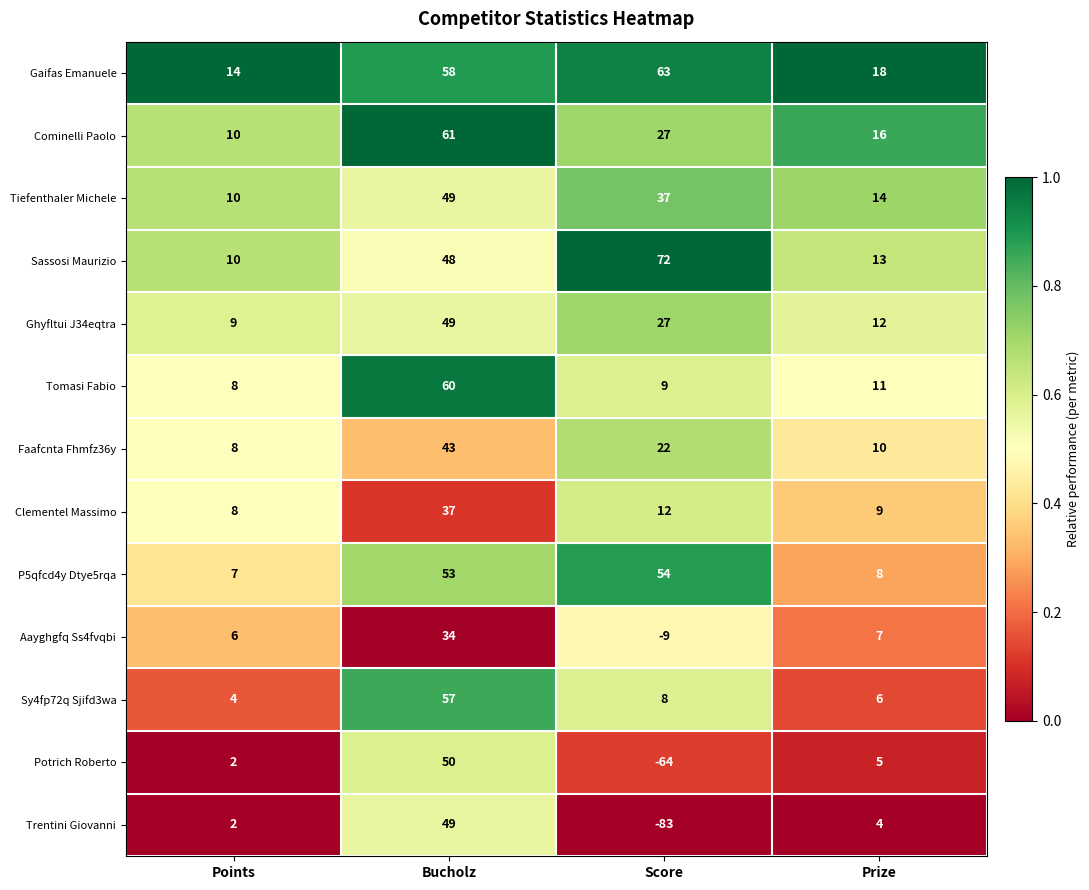

Is it true that Faafcnta Fhmfz36y equals 22 at Score?

True